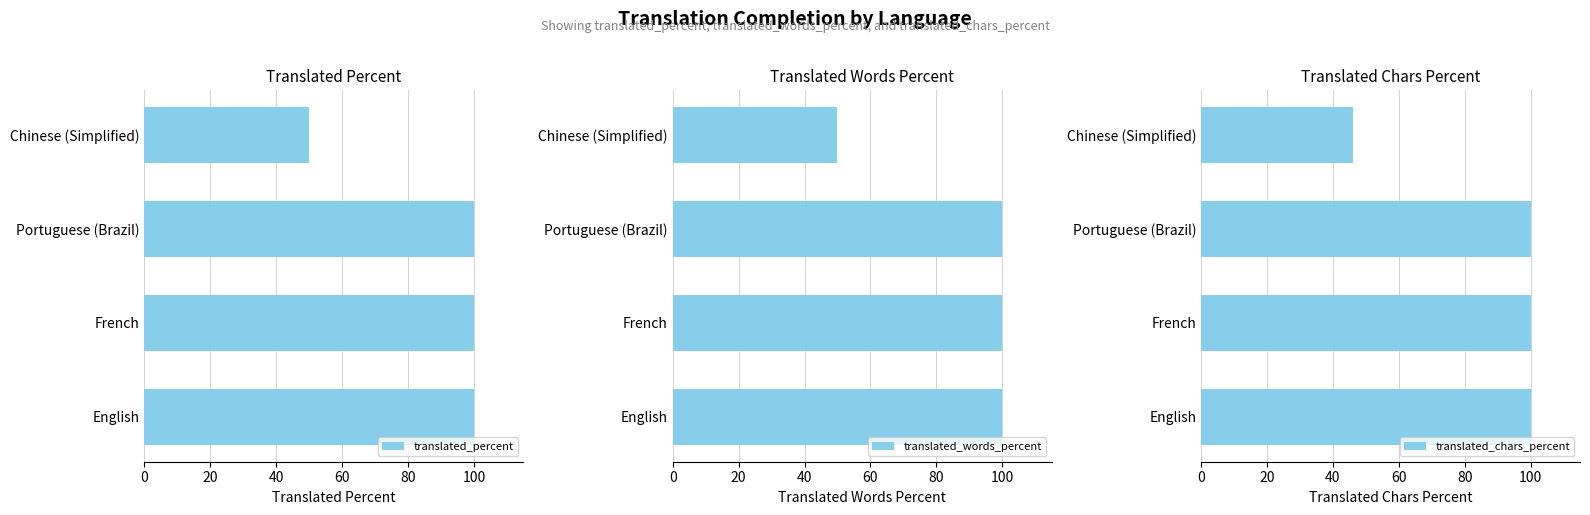

What are all the series names shown in the legend?

translated_percent, translated_words_percent, translated_chars_percent